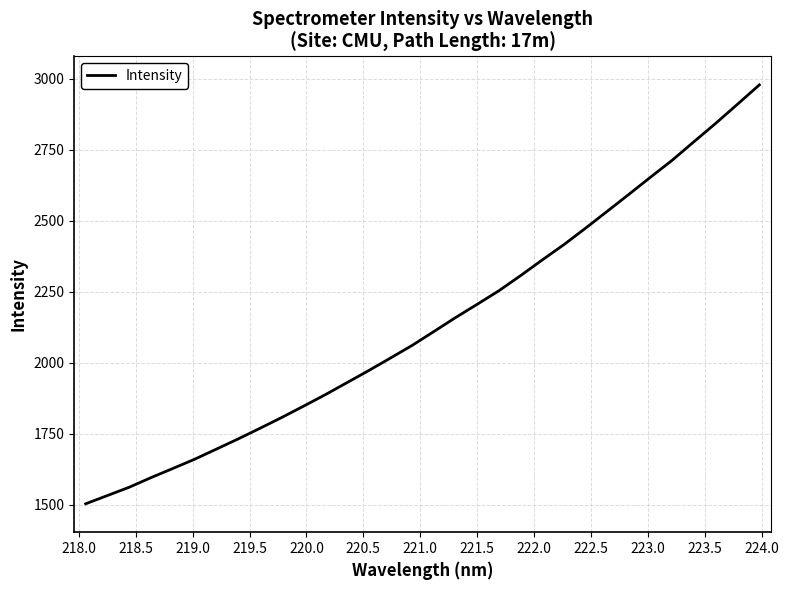

What is the difference between the maximum and minimum values?

1474.7